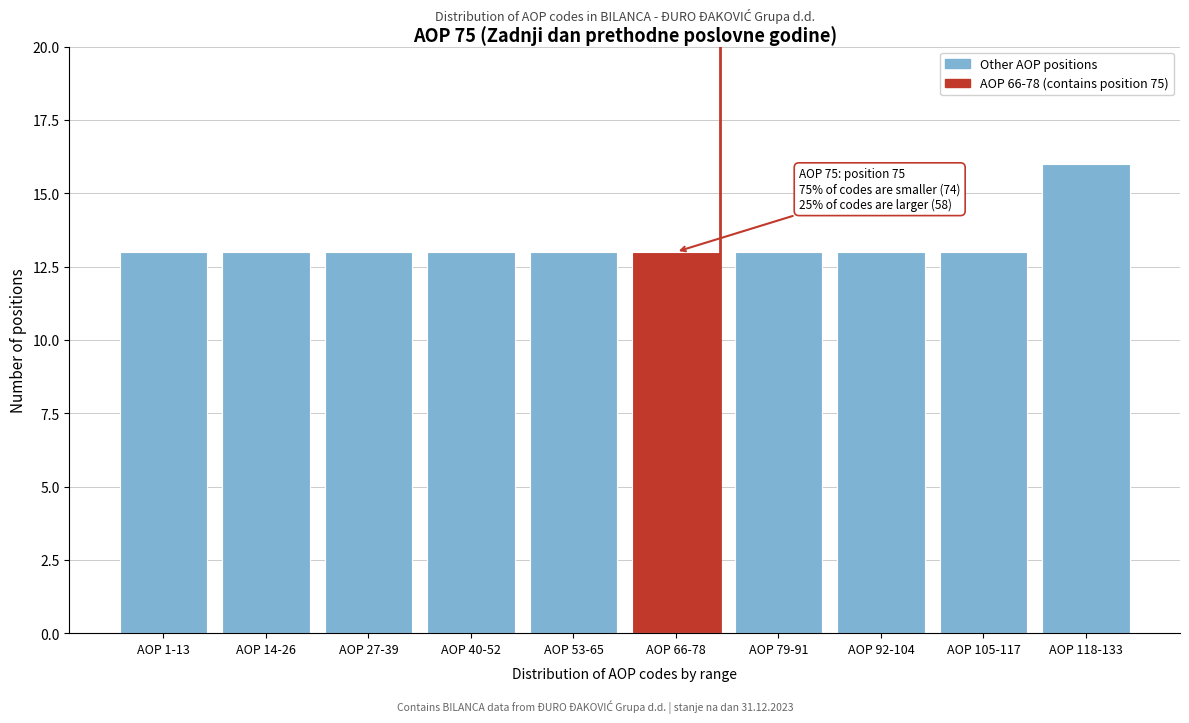

Reading left to right, what are all the values shown in this chart?

13	13	13	13	13	13	13	13	13	16